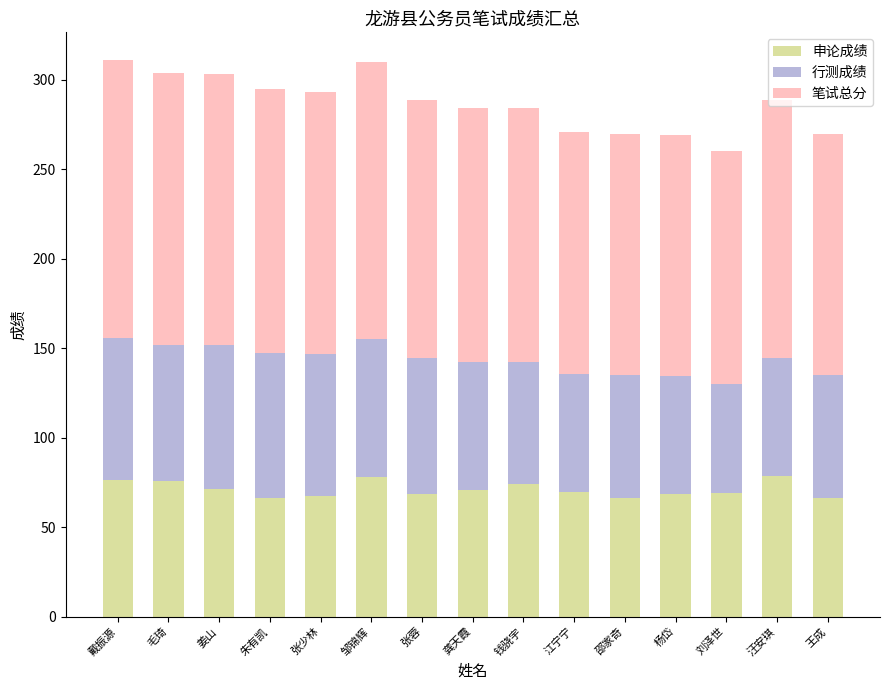

How many bars are there in total?

15